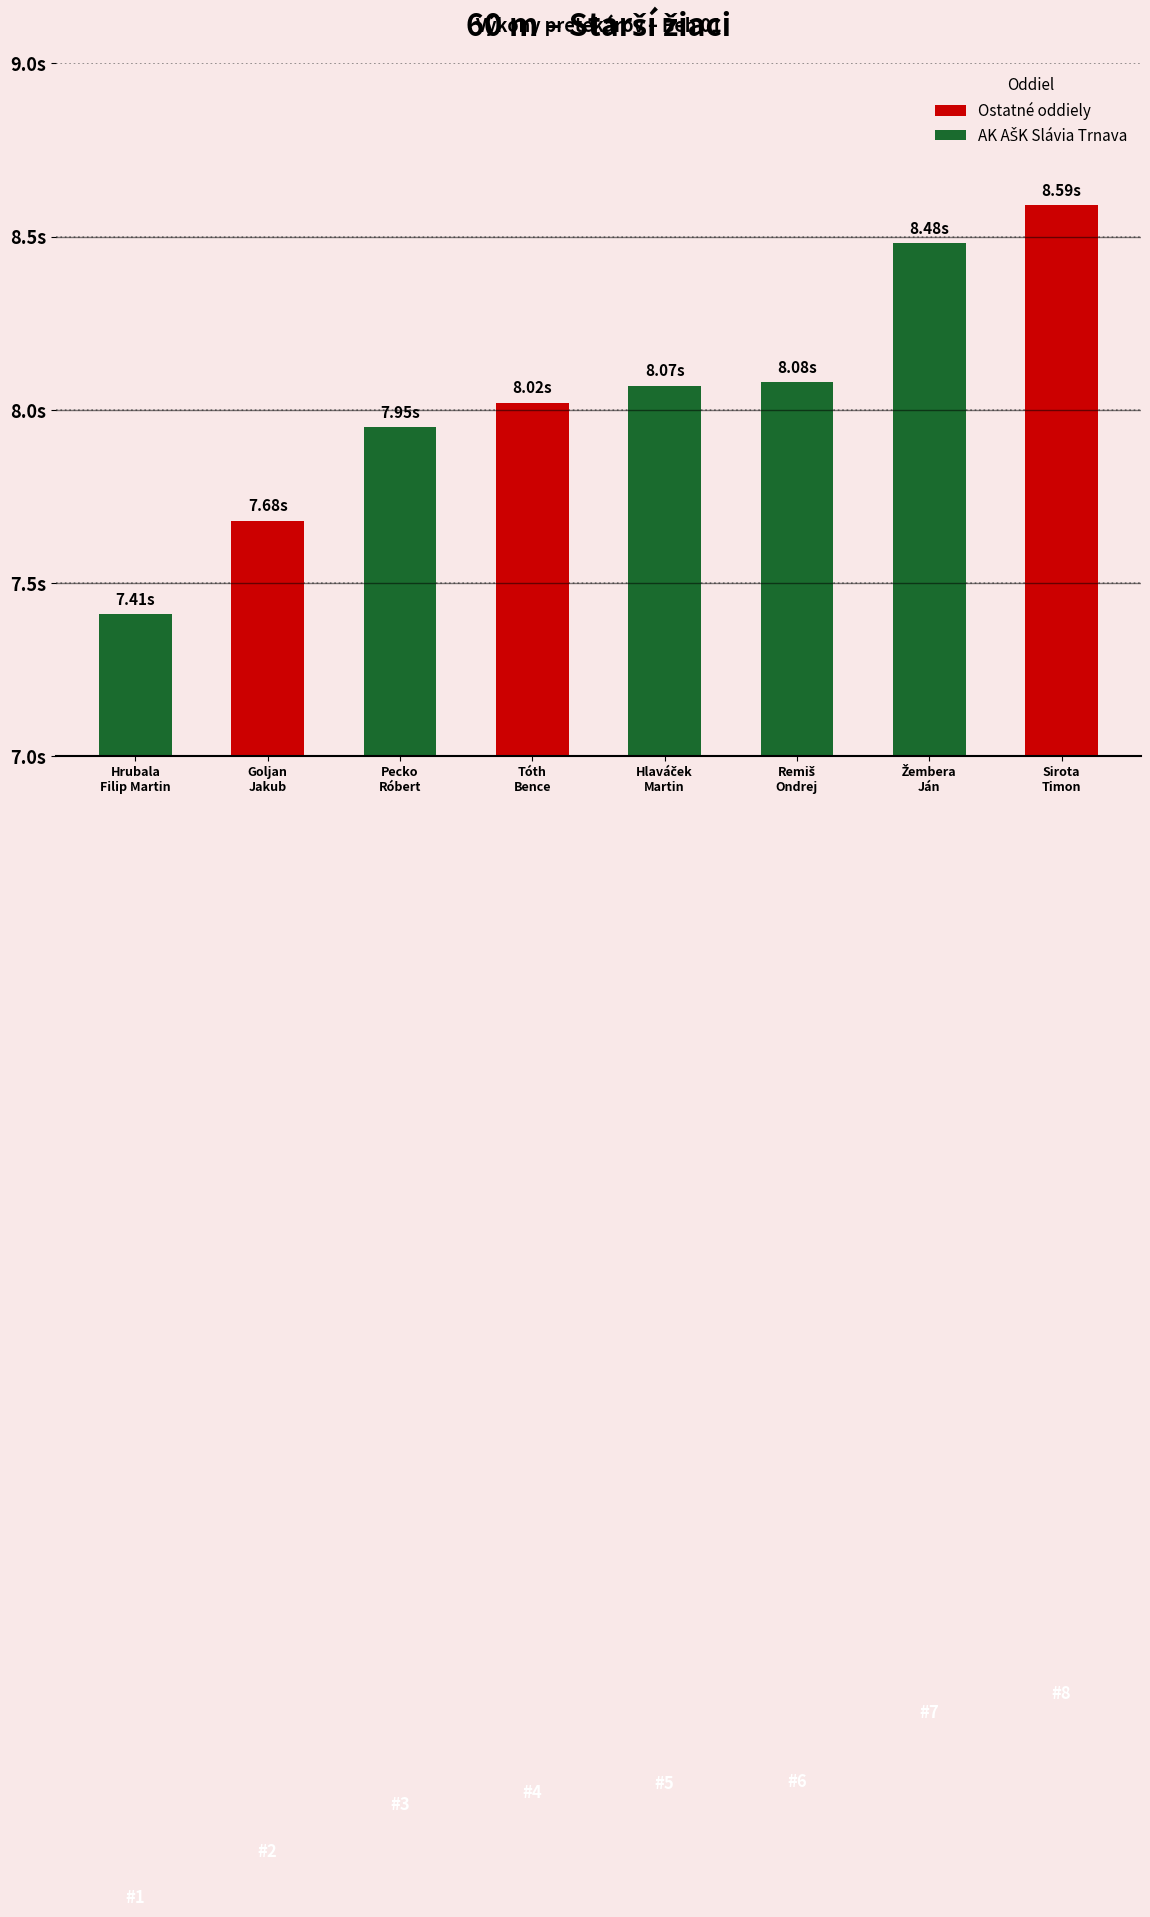

Are the bars horizontal?

No